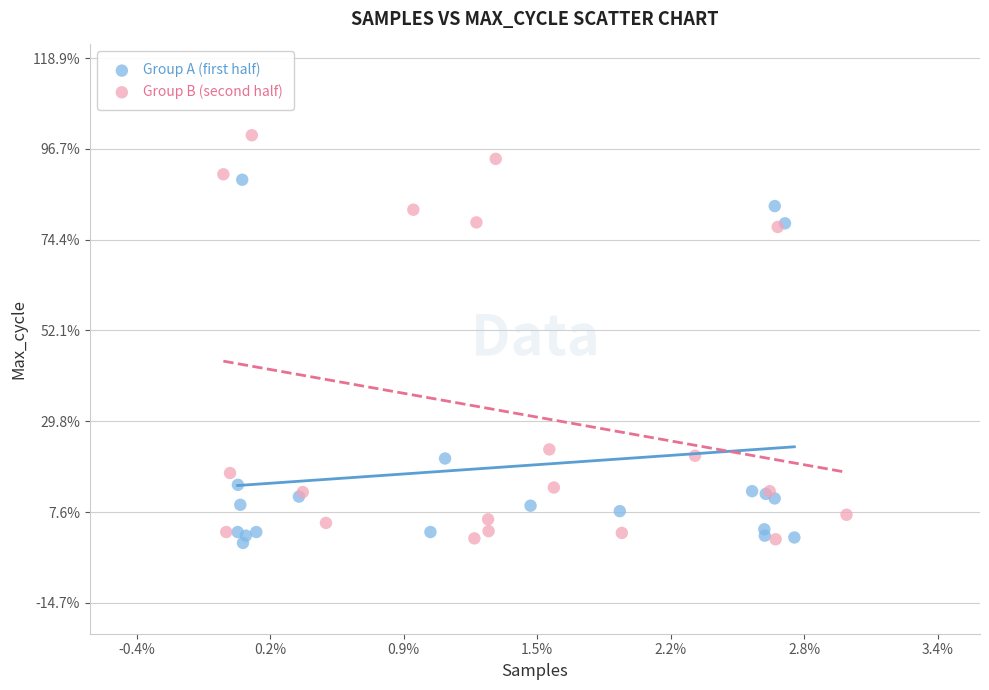

What are all the series names shown in the legend?

Group A (first half), Group B (second half)